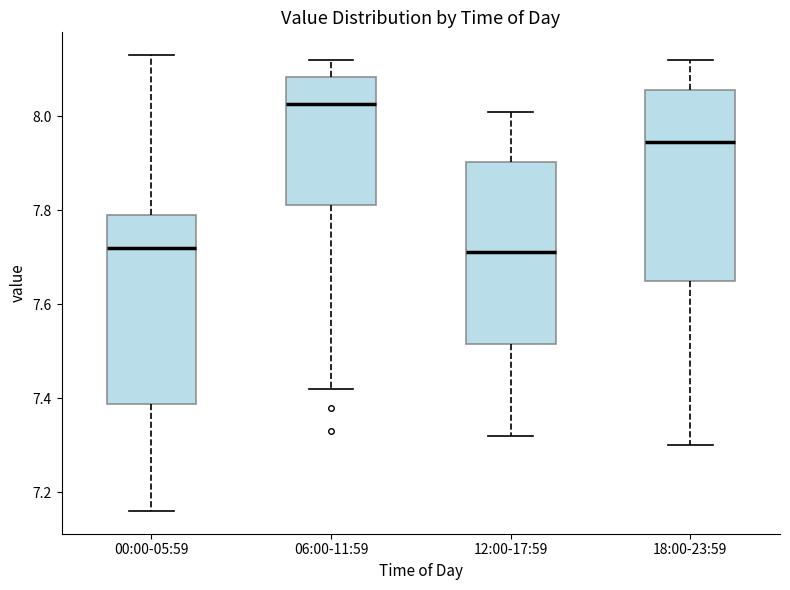

Reading left to right, read every box against the y-axis: the position of its median line, the range the box covers, and the ends of its whiskers. The values are not printed on the chart, so give them approximately, as read against the axis.

00:00-05:59: median 7.72, box 7.38 to 7.80, whiskers 7.16 to 8.14
06:00-11:59: median 8.02, box 7.82 to 8.08, whiskers 7.42 to 8.12
12:00-17:59: median 7.72, box 7.52 to 7.90, whiskers 7.32 to 8.02
18:00-23:59: median 7.94, box 7.66 to 8.06, whiskers 7.30 to 8.12